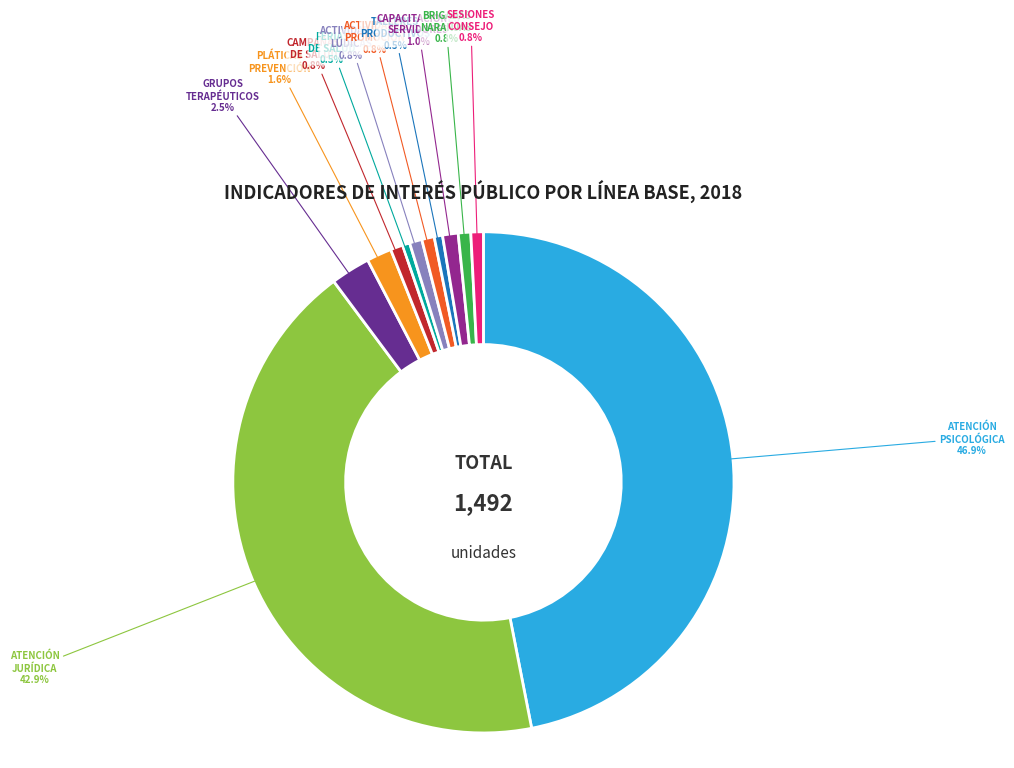

Does any single category account for the majority?

No